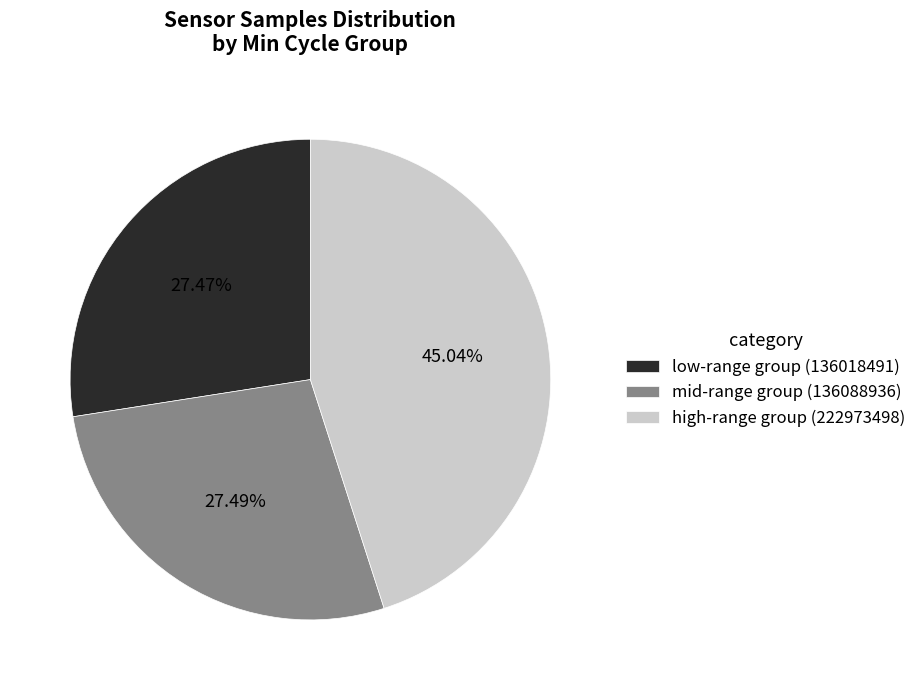

Do mid-range group (136088936) and low-range group (136018491) together represent more than half of the pie?

Yes